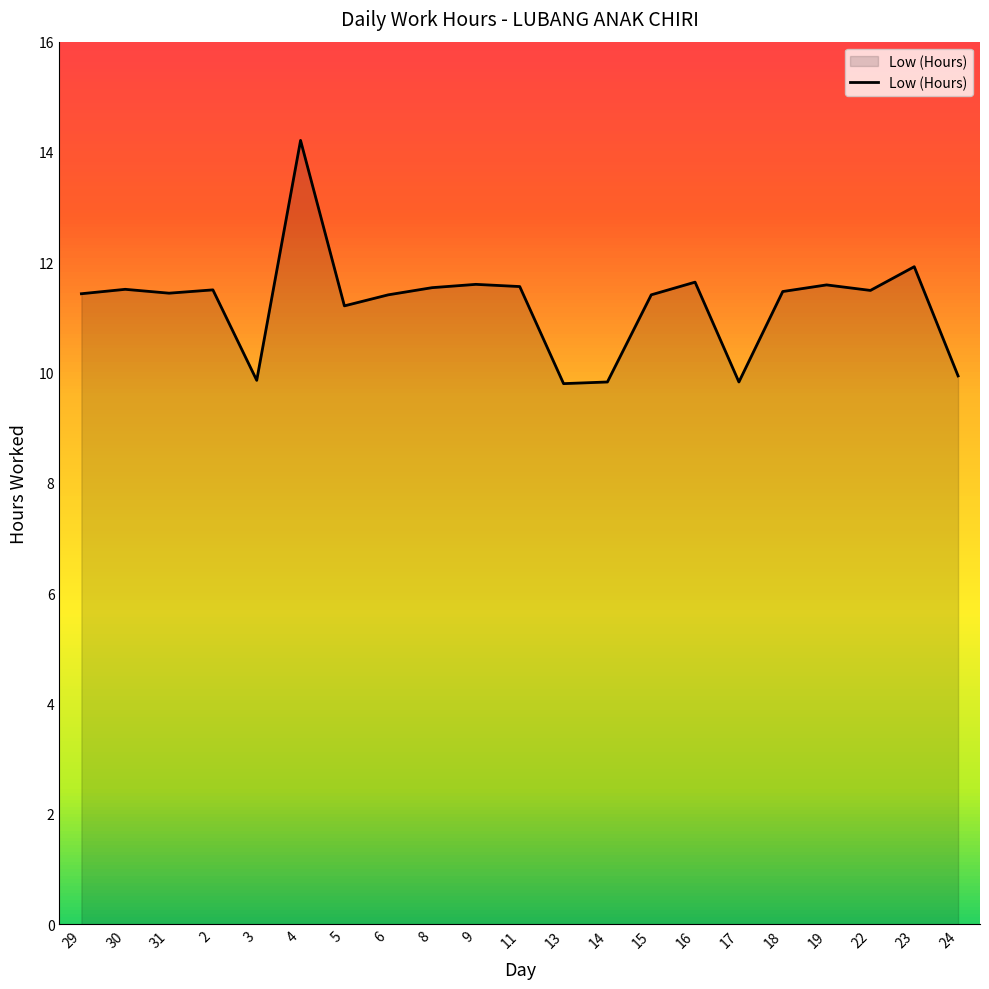

How many lines are shown in the chart?

1